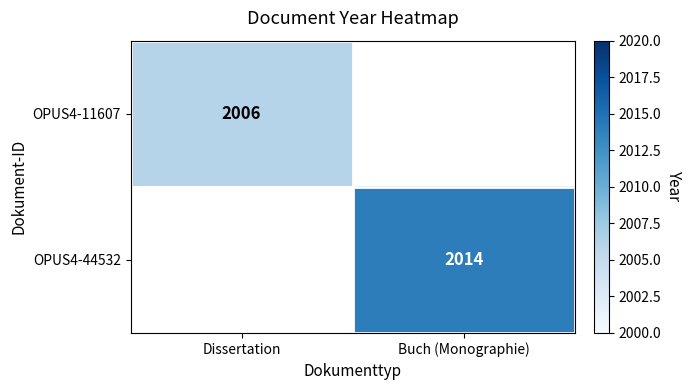

Is it true that OPUS4-11607 equals 2006 at Dissertation?

True